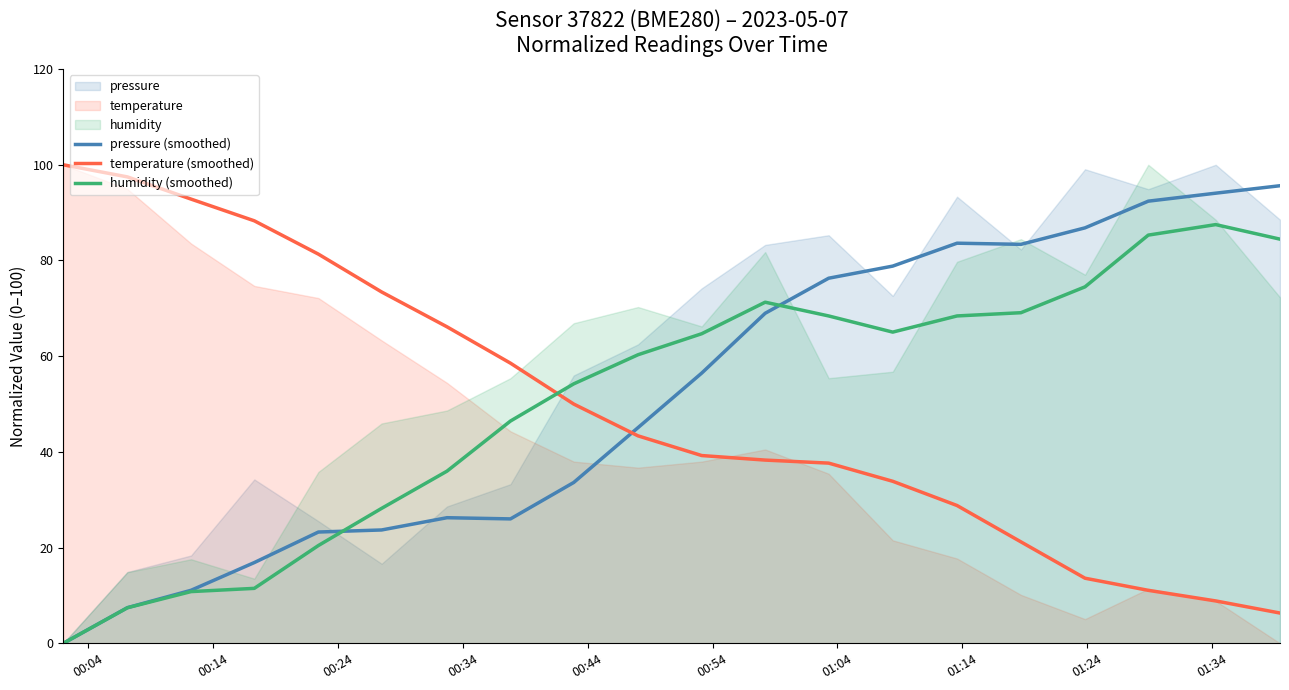

What is the lowest value of the temperature (smoothed) series?

6.3